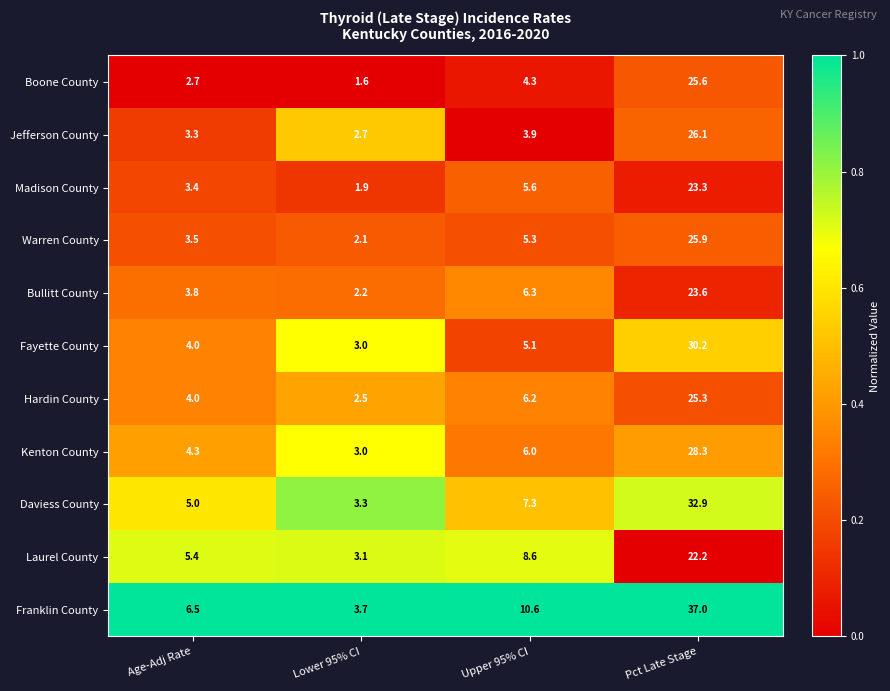

What is the sum of all Franklin County values?

57.8